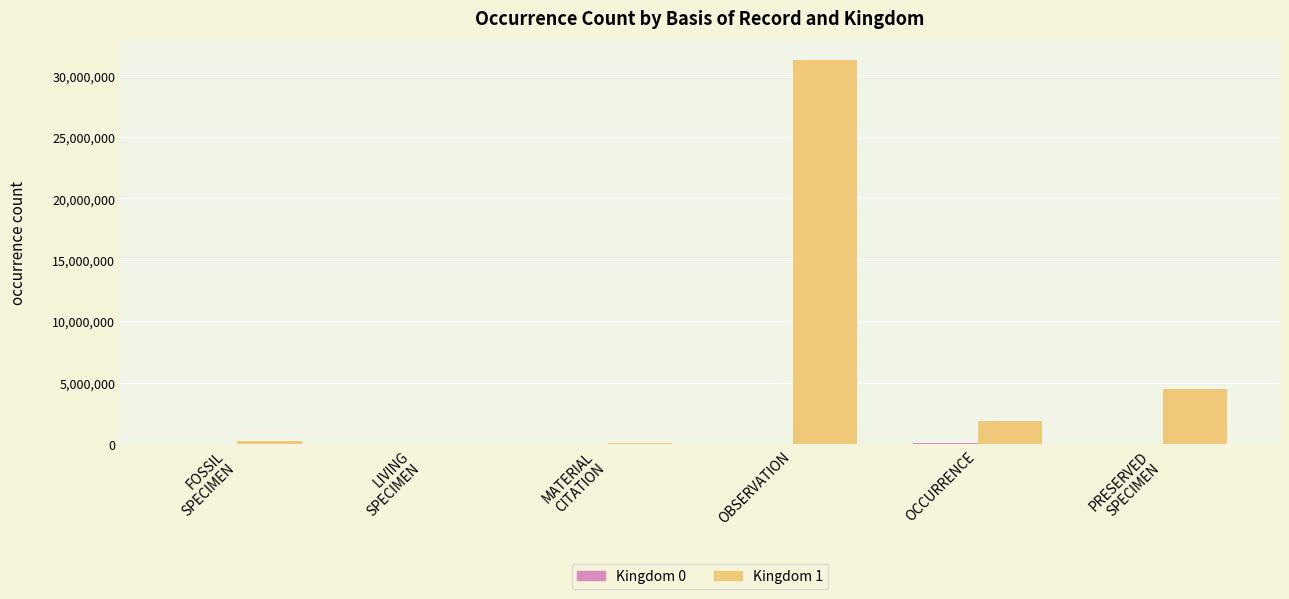

Which label corresponds to the largest value in the chart?

OBSERVATION